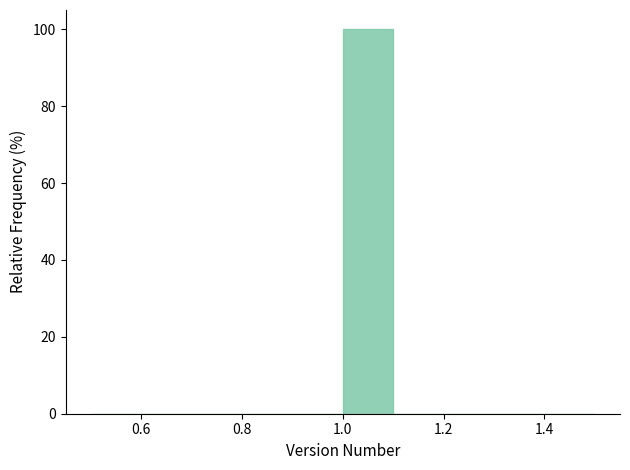

How tall is the bar that spans 1.0 to 1.1 on the x-axis? The values are not printed on the chart, so give them approximately, as read against the axis.

100